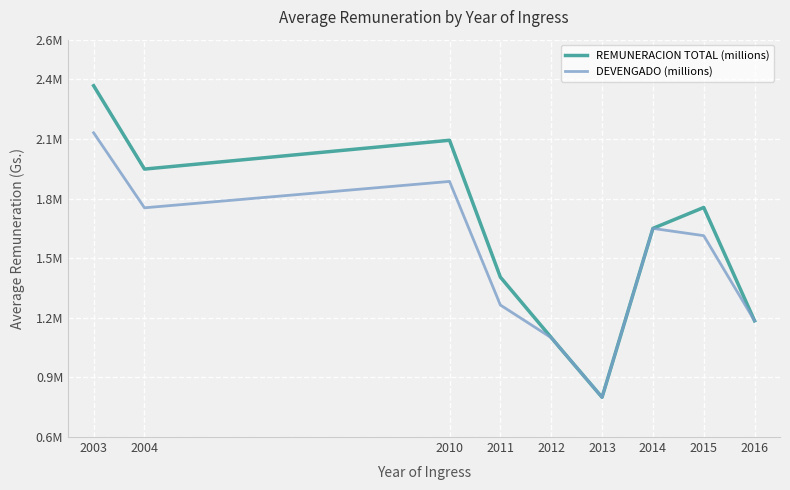

True or false: REMUNERACION TOTAL (millions) and DEVENGADO (millions) intersect in this chart.

False